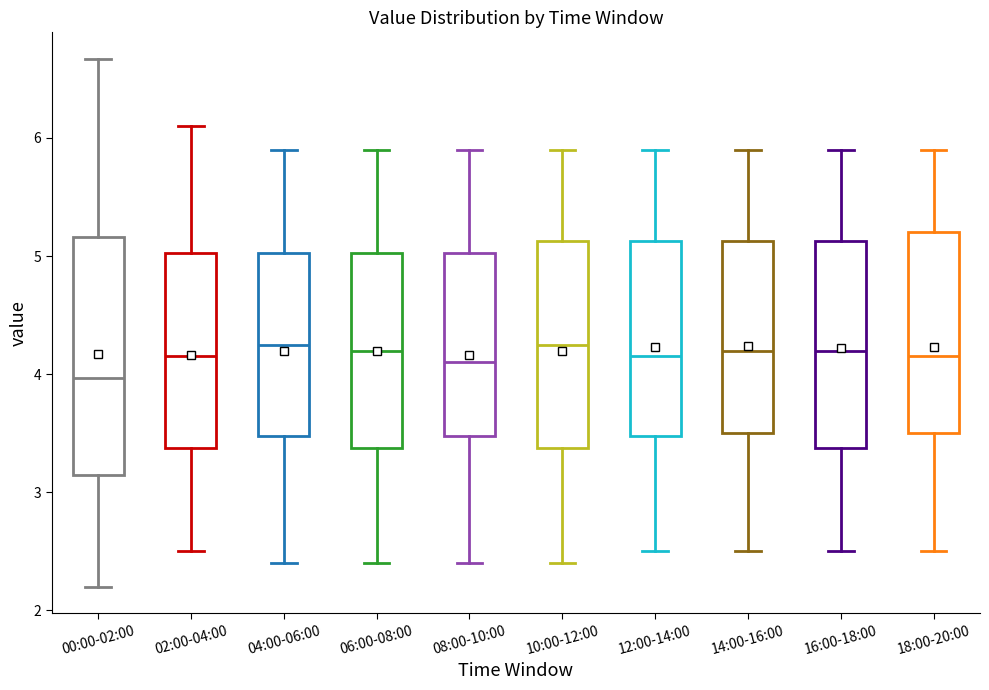

Reading left to right, transcribe this box plot: for each box, give where its median line is, the range the box spans, and where its two whiskers end, as read against the y-axis. The values are not printed on the chart, so give them approximately, as read against the axis.

00:00-02:00: median 4.0, box 3.1 to 5.2, whiskers 2.2 to 6.7
02:00-04:00: median 4.2, box 3.4 to 5.0, whiskers 2.5 to 6.1
04:00-06:00: median 4.3, box 3.5 to 5.0, whiskers 2.4 to 5.9
06:00-08:00: median 4.2, box 3.4 to 5.0, whiskers 2.4 to 5.9
08:00-10:00: median 4.1, box 3.5 to 5.0, whiskers 2.4 to 5.9
10:00-12:00: median 4.3, box 3.4 to 5.1, whiskers 2.4 to 5.9
12:00-14:00: median 4.2, box 3.5 to 5.1, whiskers 2.5 to 5.9
14:00-16:00: median 4.2, box 3.5 to 5.1, whiskers 2.5 to 5.9
16:00-18:00: median 4.2, box 3.4 to 5.1, whiskers 2.5 to 5.9
18:00-20:00: median 4.2, box 3.5 to 5.2, whiskers 2.5 to 5.9